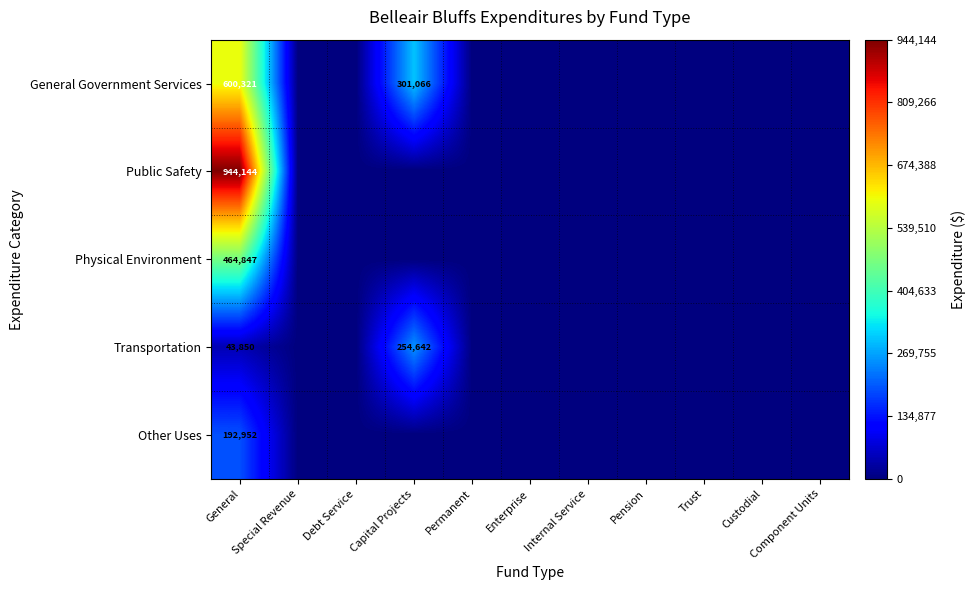

Which category has the highest value across all series?

General